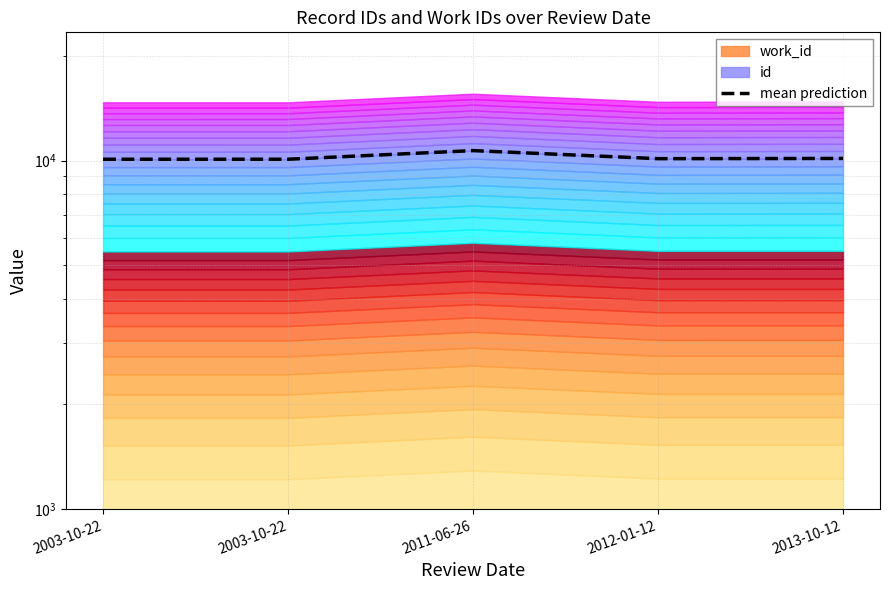

What is the minimum value shown in the chart?

10084.0